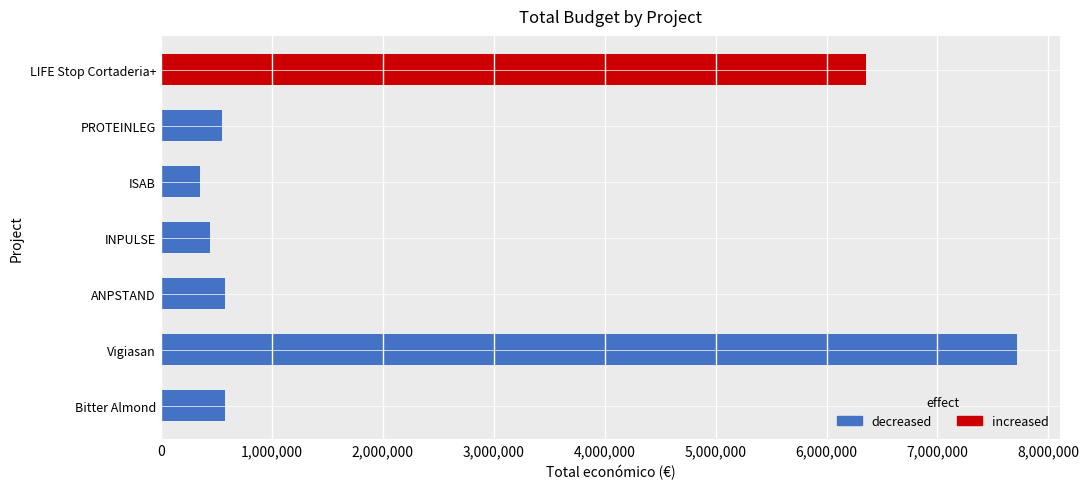

At which label is the value closest to 4033007?

LIFE Stop Cortaderia+